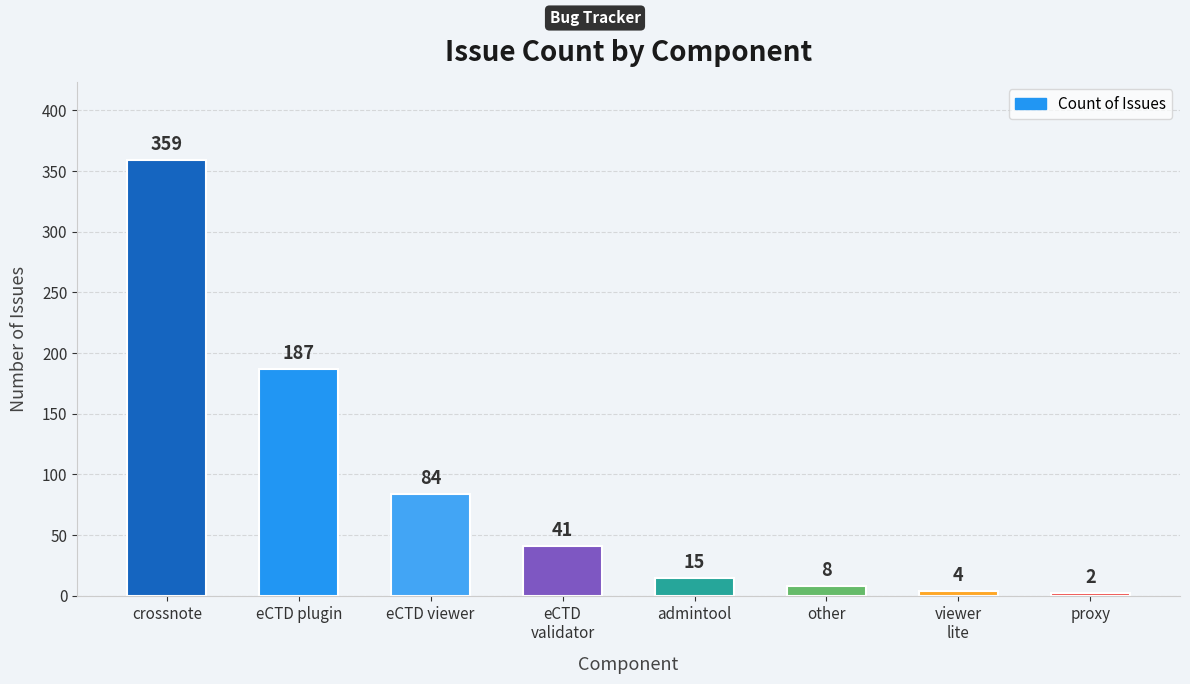

What is the smallest value displayed?

2